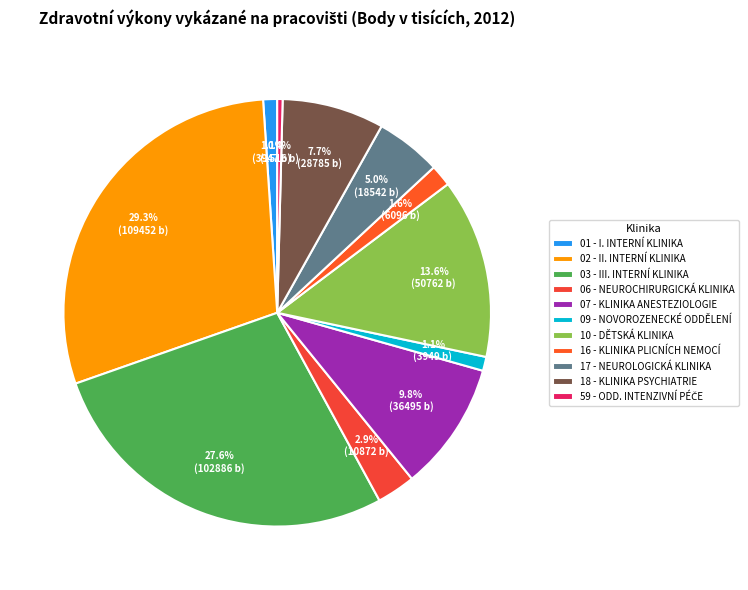

Rank the categories by value from lowest to highest.

59 - ODD. INTENZIVNÍ PÉČE, 01 - I. INTERNÍ KLINIKA, 09 - NOVOROZENECKÉ ODDĚLENÍ, 16 - KLINIKA PLICNÍCH NEMOCÍ, 06 - NEUROCHIRURGICKÁ KLINIKA, 17 - NEUROLOGICKÁ KLINIKA, 18 - KLINIKA PSYCHIATRIE, 07 - KLINIKA ANESTEZIOLOGIE, 10 - DĚTSKÁ KLINIKA, 03 - III. INTERNÍ KLINIKA, 02 - II. INTERNÍ KLINIKA